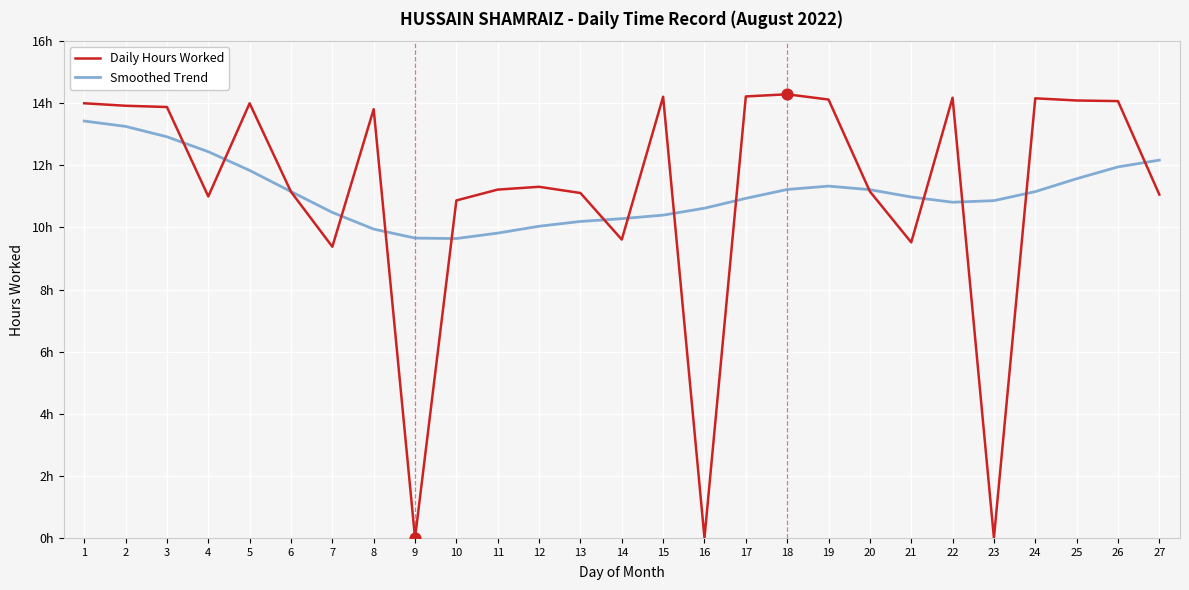

Is the value of Smoothed Trend at 3 greater than the value of Daily Hours Worked at 15?

No